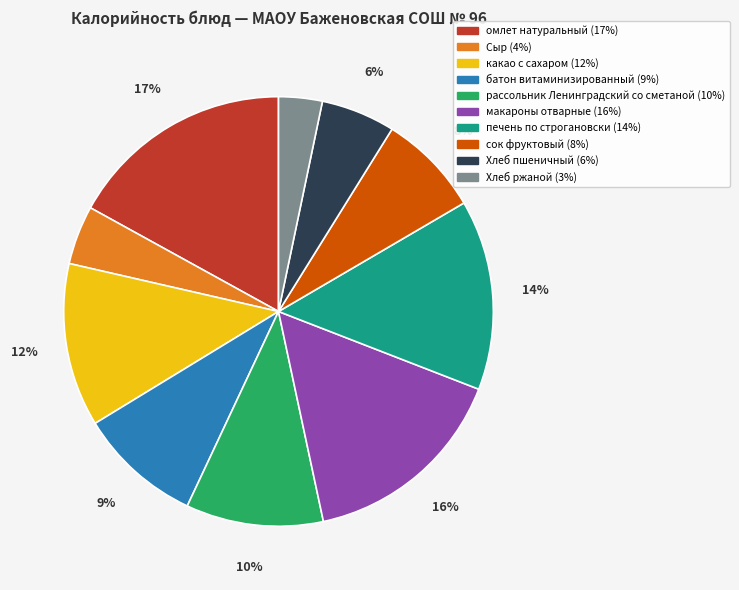

Does сок фруктовый account for over 50% of the chart?

No